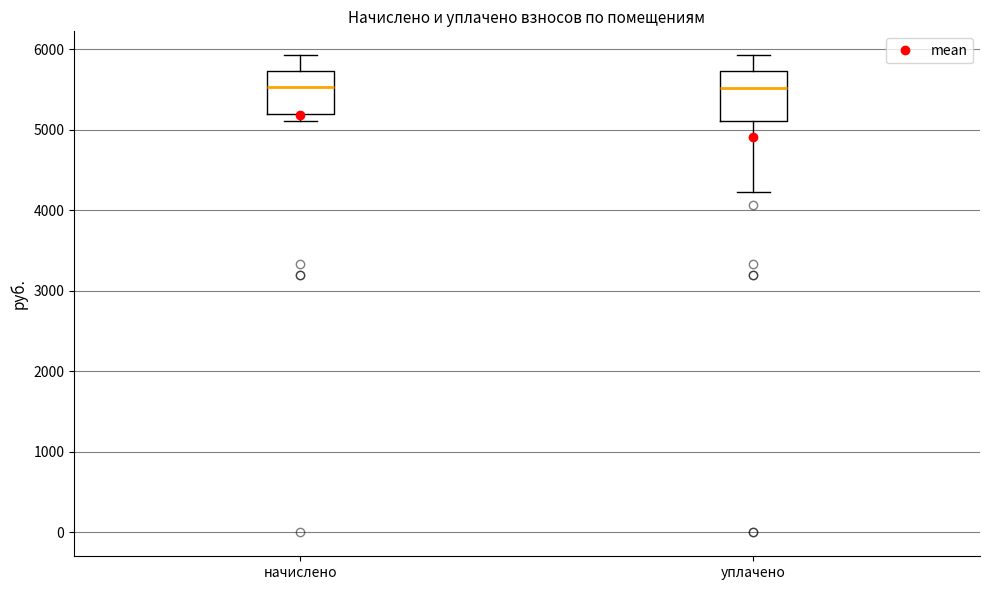

Reading left to right, transcribe this box plot: for each box, give where its median line is, the range the box spans, and where its two whiskers end, as read against the y-axis. The values are not printed on the chart, so give them approximately, as read against the axis.

начислено: median 5500, box 5200 to 5700, whiskers 5100 to 5900
уплачено: median 5500, box 5100 to 5700, whiskers 4200 to 5900